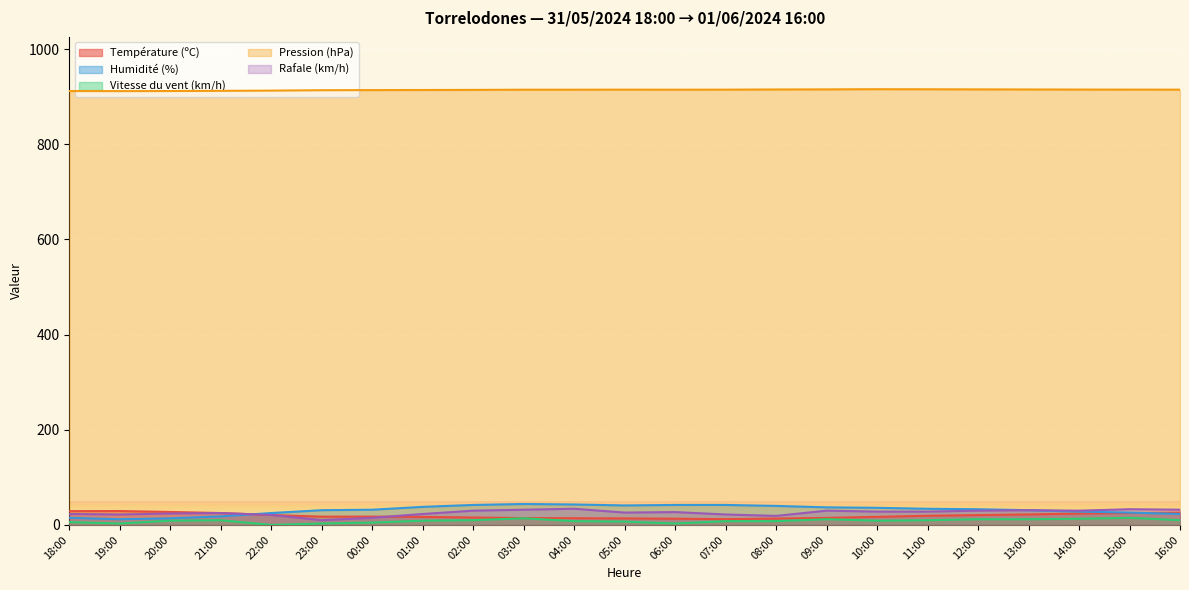

In Température (ºC), how many points are higher than both neighbors (excluding endpoints)?

2